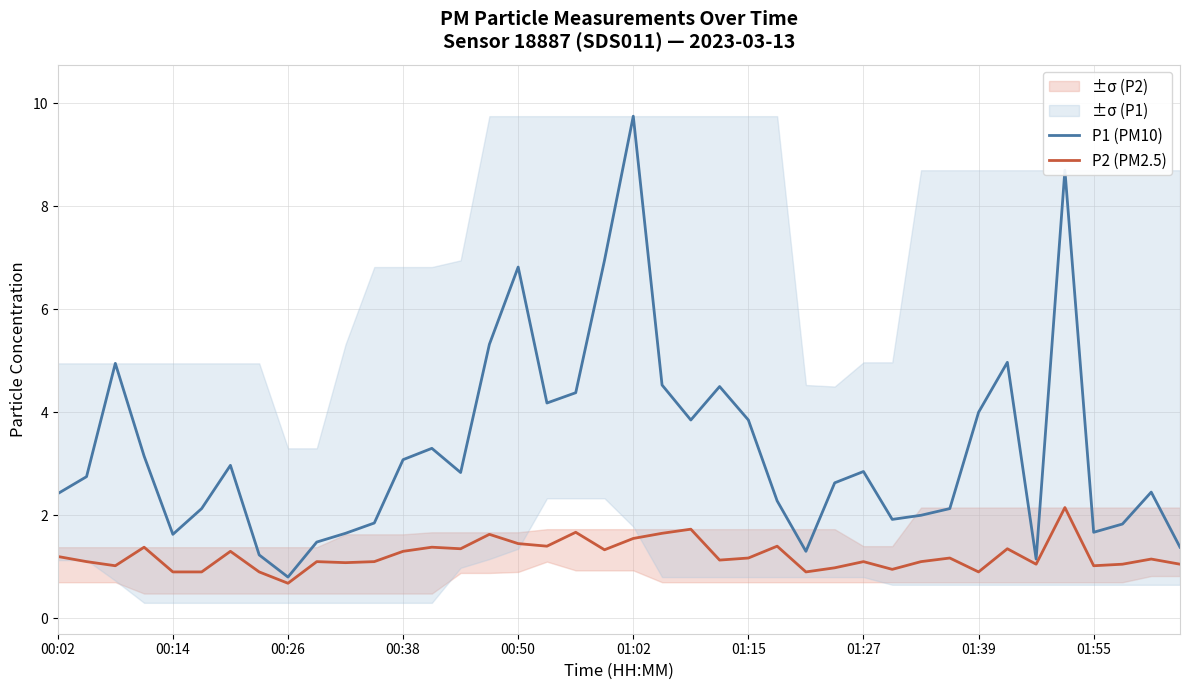

Which category has the lowest value in the P1 (PM10) series?

00:26